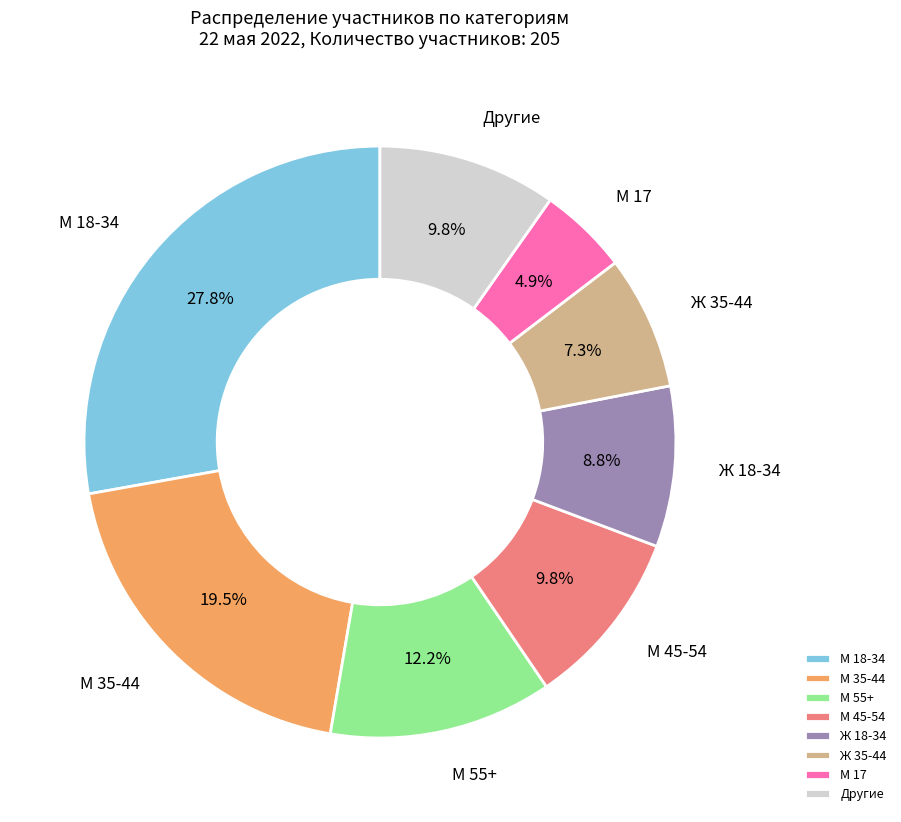

Which category has the biggest portion of the pie?

М 18-34